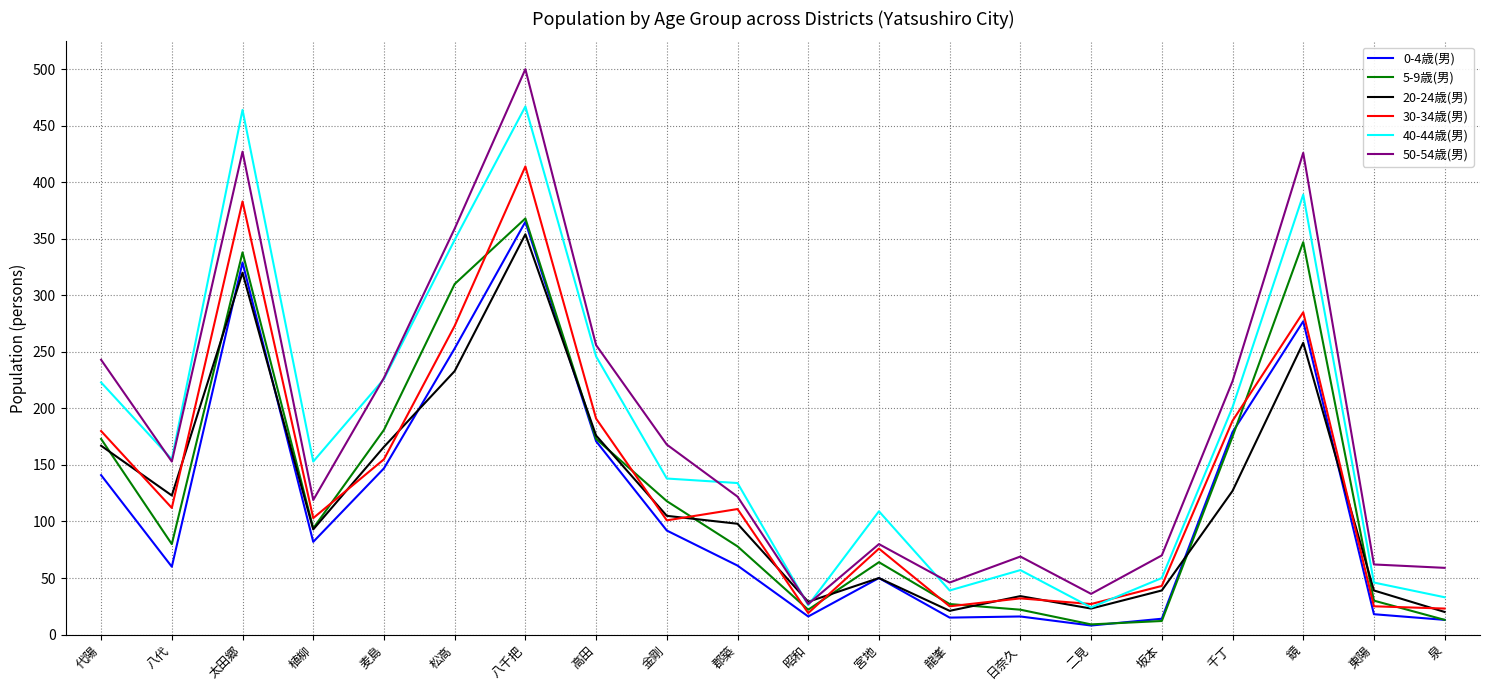

True or false: 20-24歳(男) has more than 1 points higher than both neighbors.

True